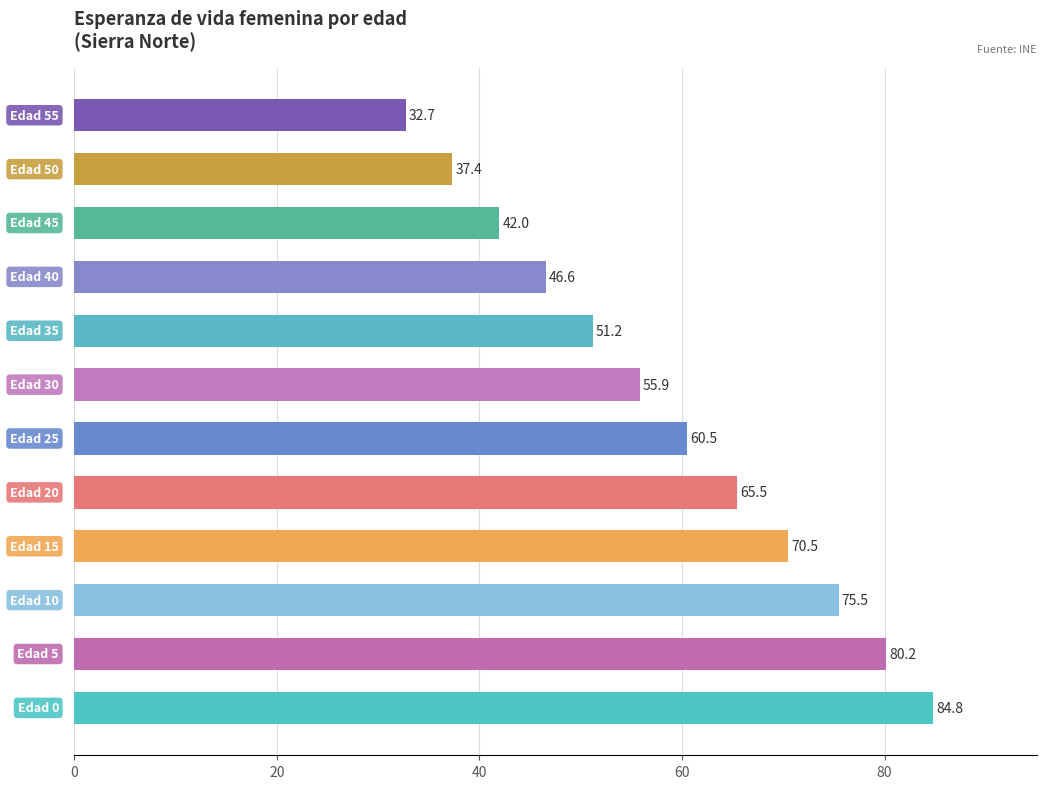

How many data points does each series have?

12